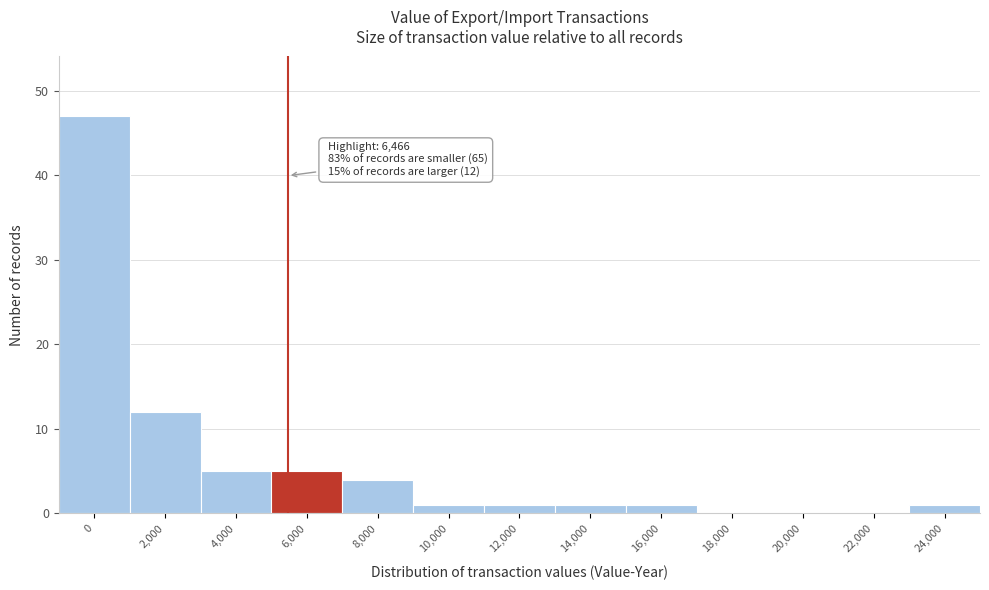

Reading left to right, list all the values displayed in this chart.

0=47	2,000=12	4,000=5	6,000=5	8,000=4	10,000=1	12,000=1	14,000=1	16,000=1	18,000=0	20,000=0	22,000=0	24,000=1